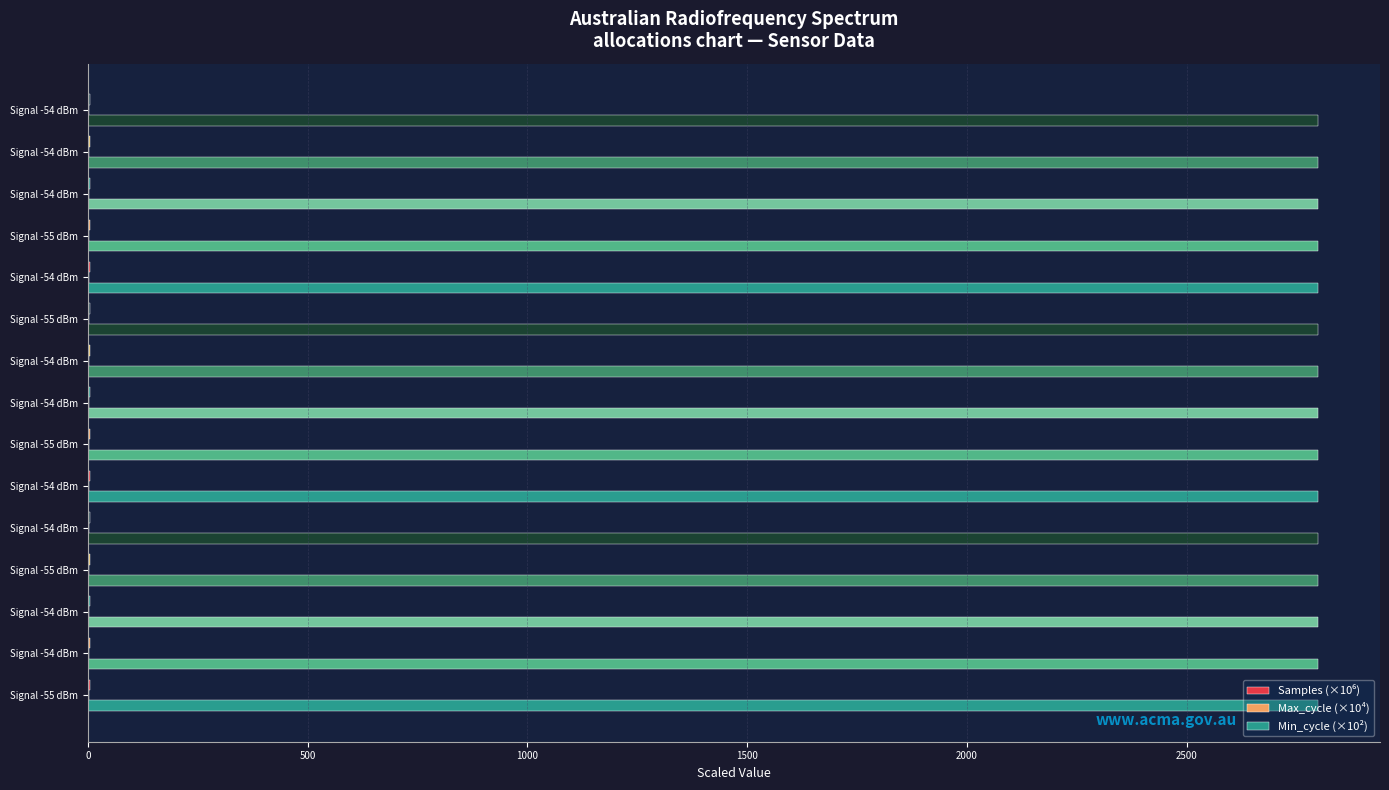

How many data points does each series have?

15